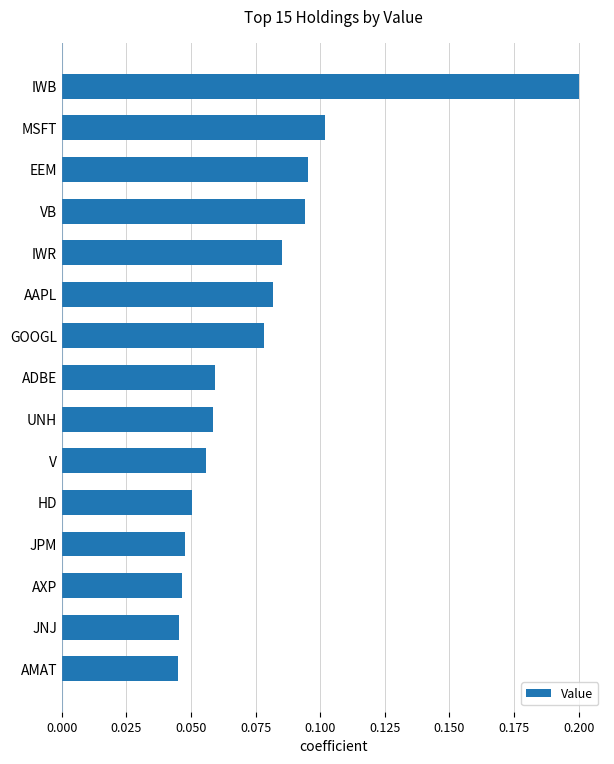

Between EEM and UNH, which is larger?

EEM